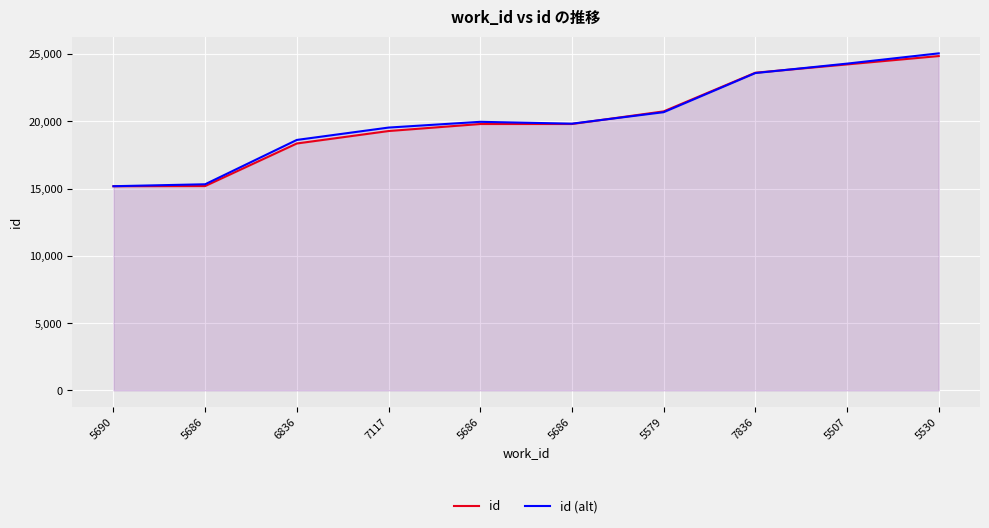

How many lines are shown in the chart?

2